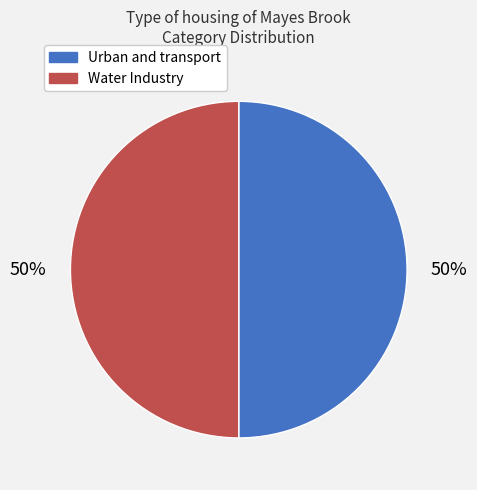

Is the sum of Water Industry and Urban and transport greater than half?

Yes